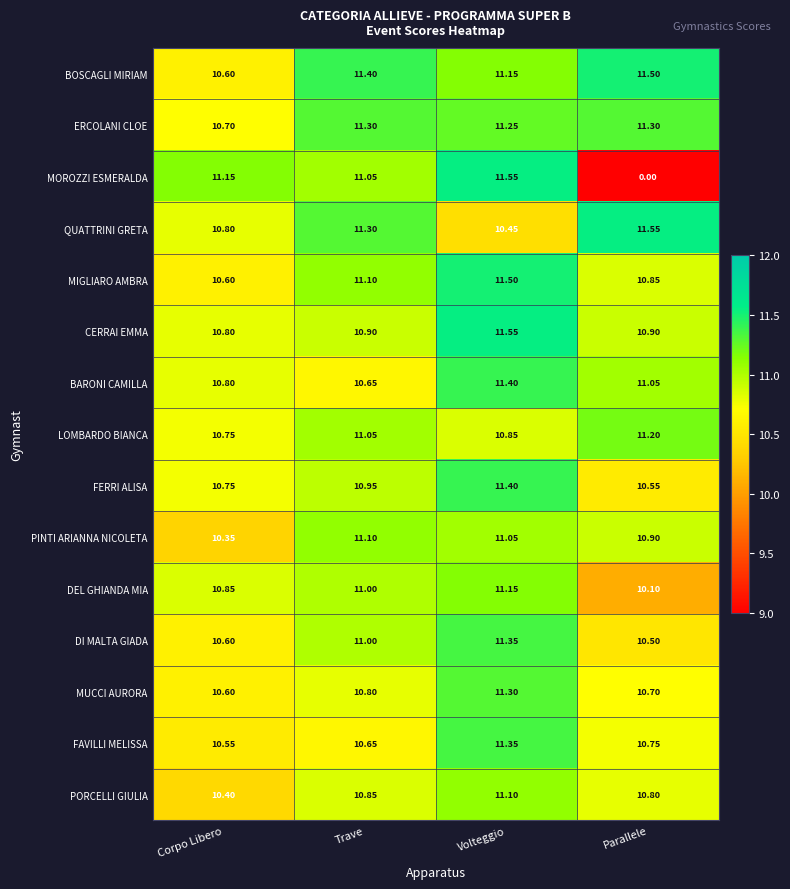

How many data points does each series have?

4